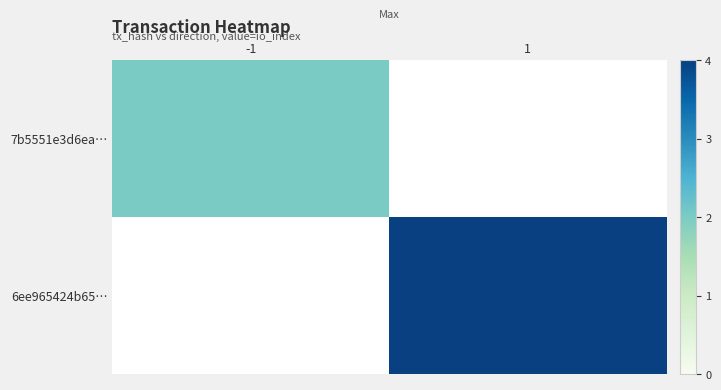

How many positive values does the 7b5551e3d6ea… series have?

1